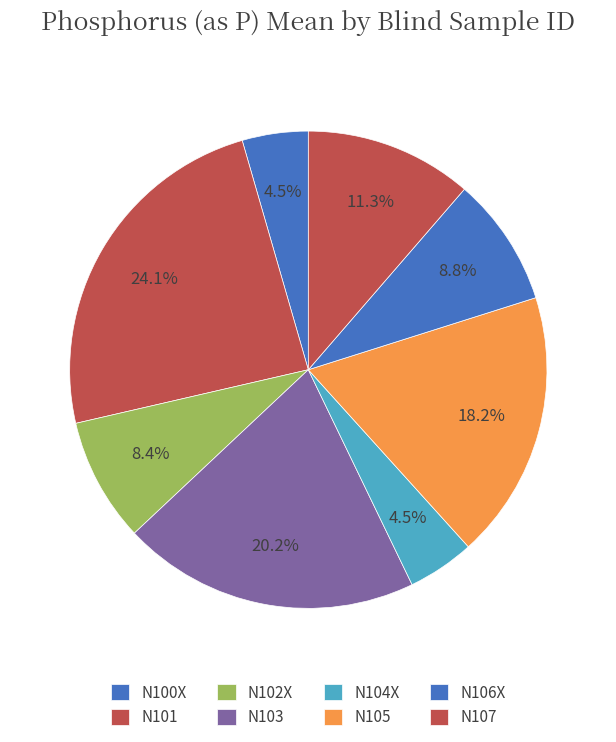

Is there any slice that represents more than half of the pie?

No